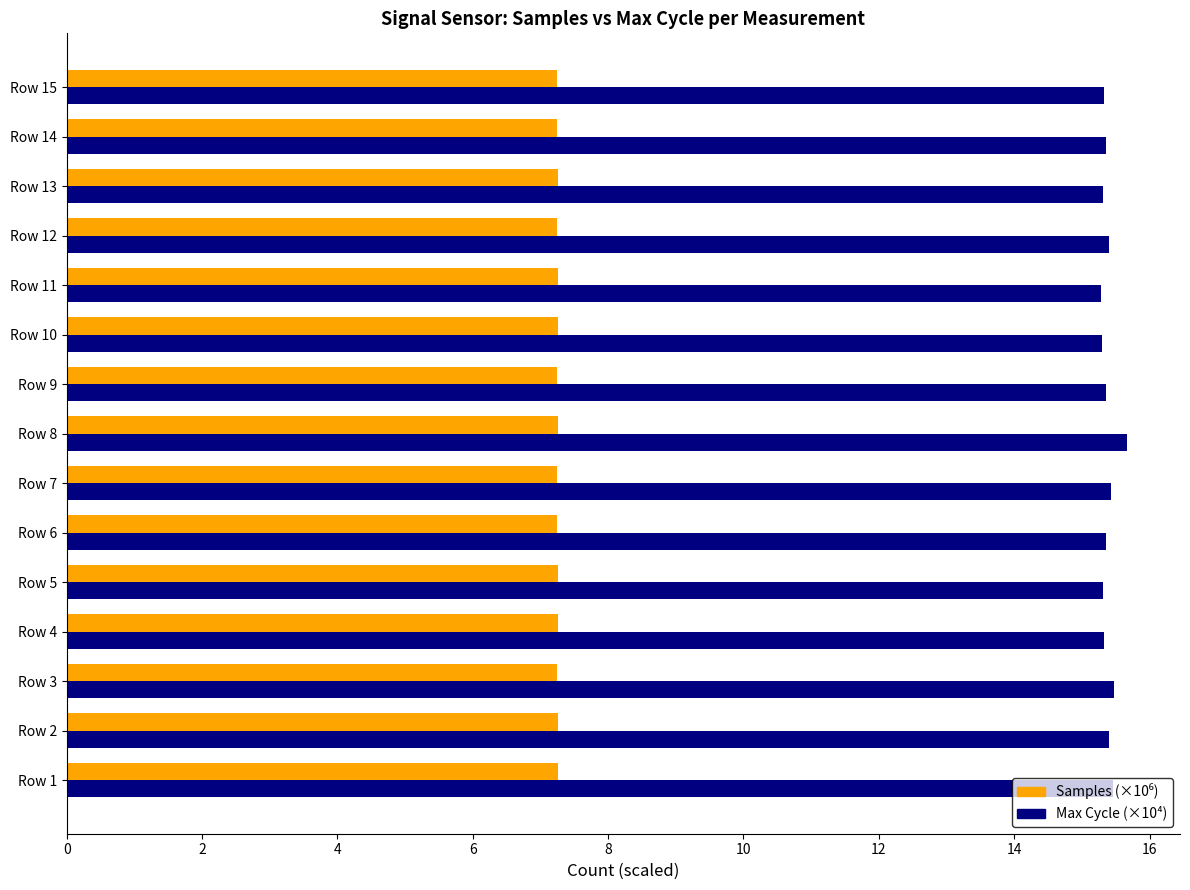

What is the difference between the maximum and second lowest values in the Max Cycle (×10⁴) series?

0.4